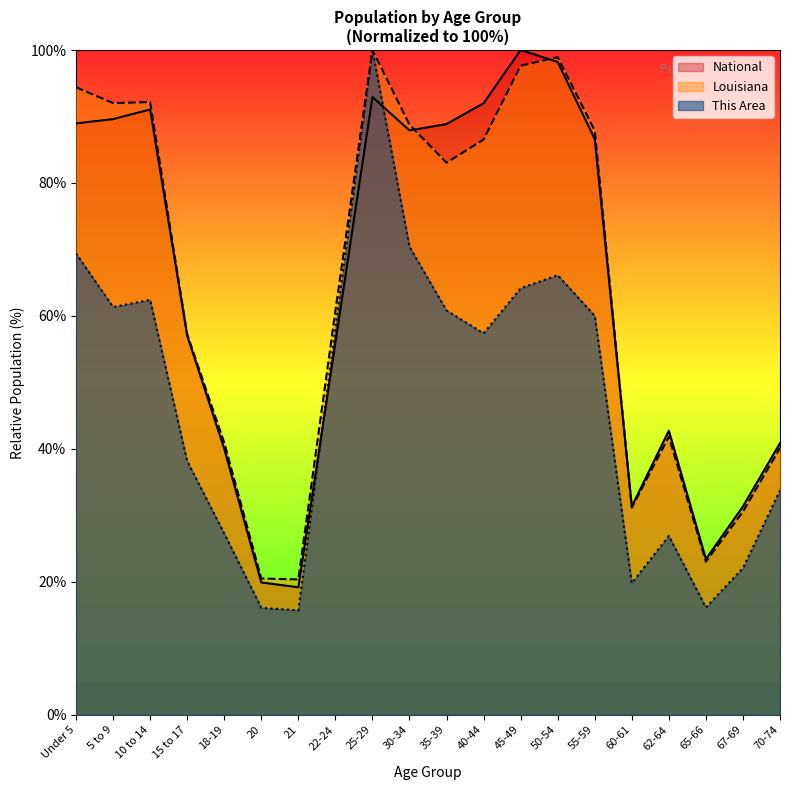

Which series has the widest spread of values?

This Area